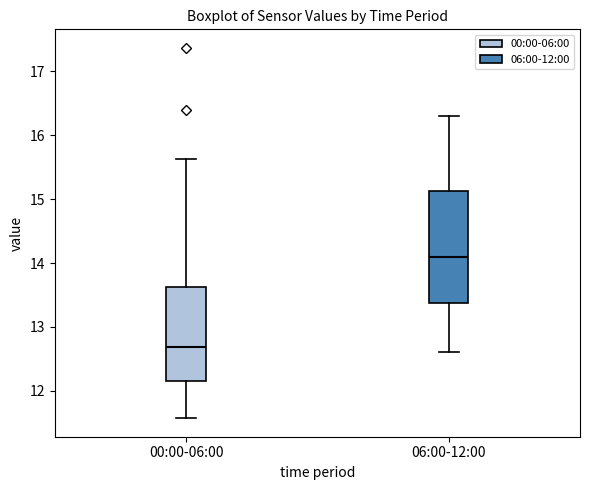

Comparing the boxes themselves (not the whiskers), which one is the tallest?

06:00-12:00